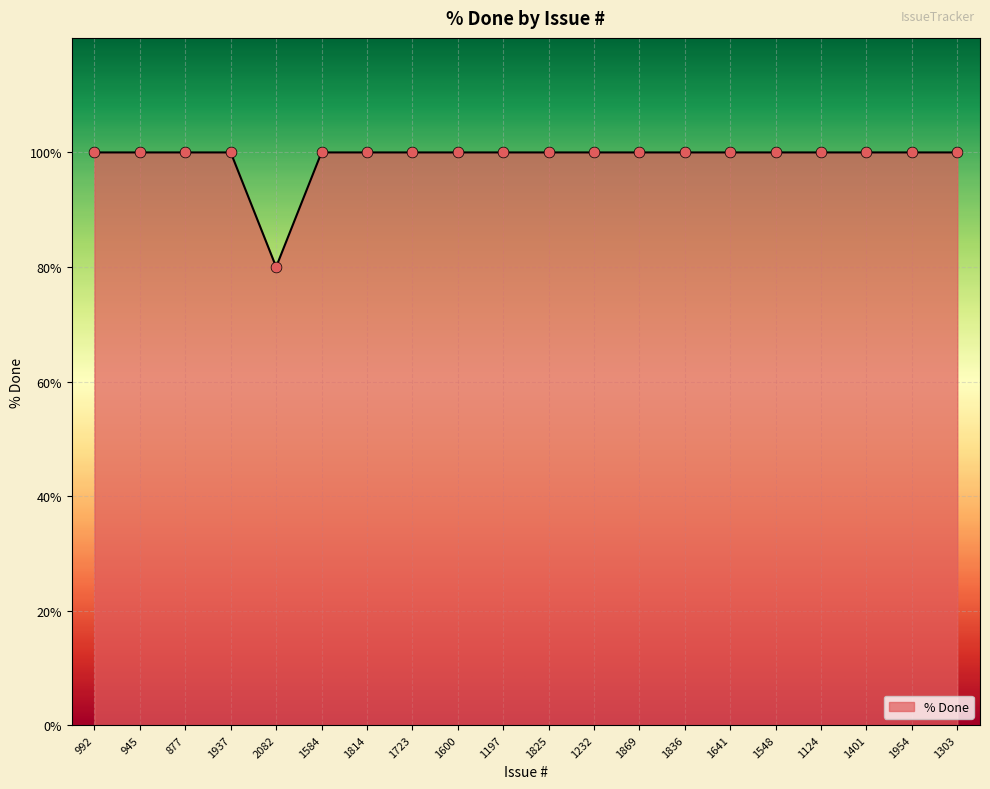

Approximately how many times larger is the value at 1954 compared to 1836?

1.0